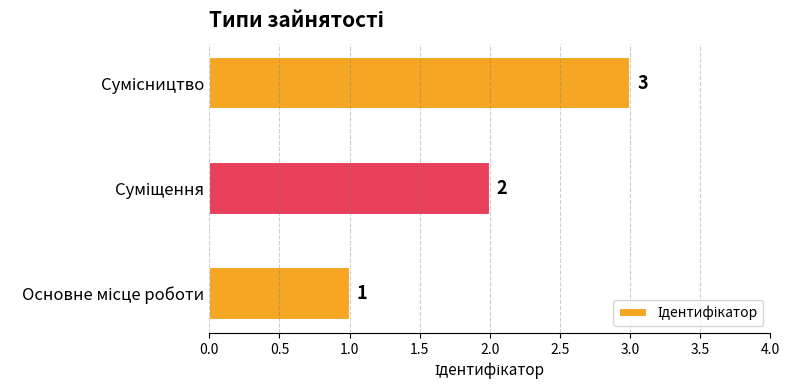

Does the chart contain stacked bars?

No